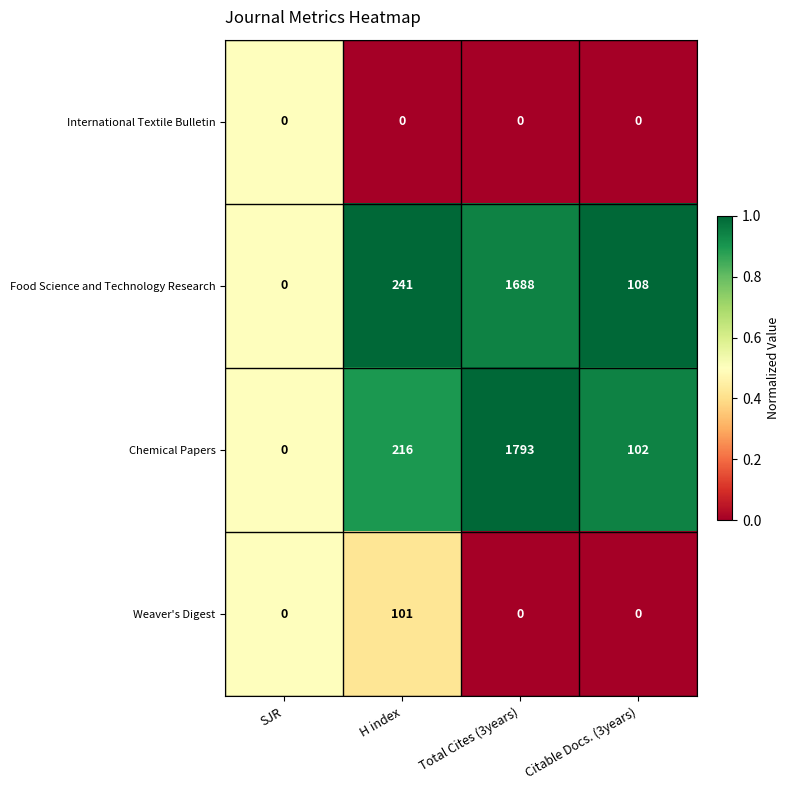

Count the number of categories in the chart.

4